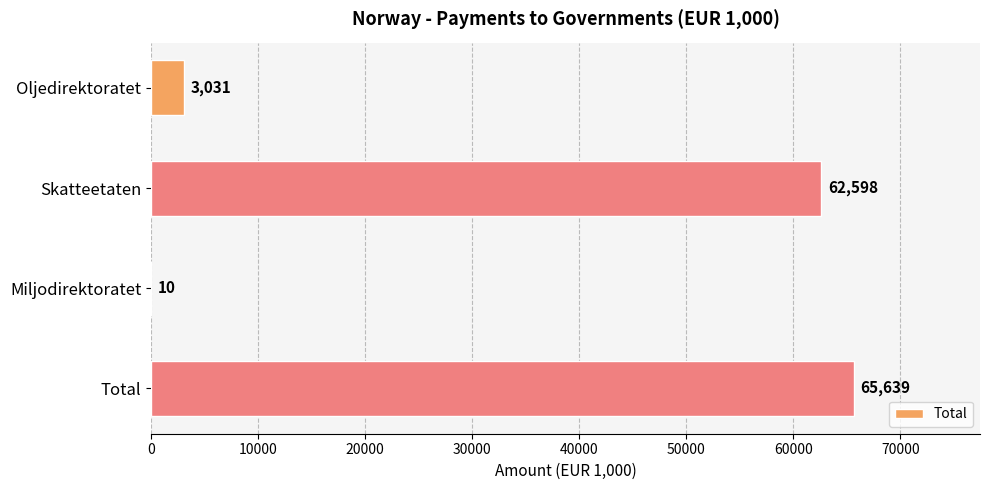

Are the bars horizontal?

Yes